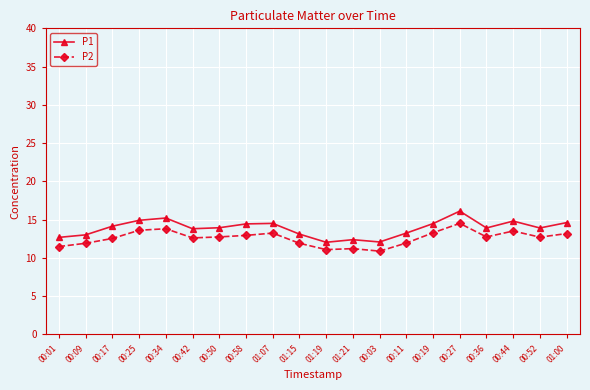

True or false: P2 has more than 1 interior local peaks.

True